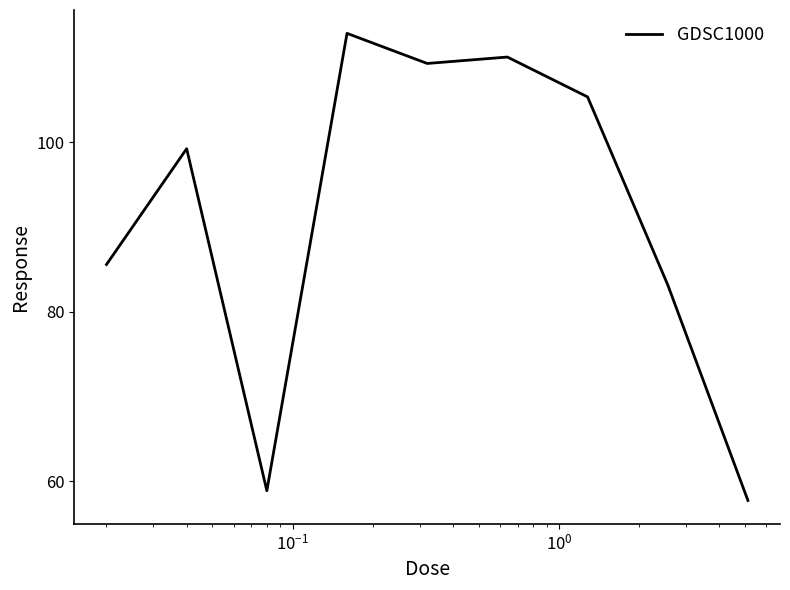

How many lines are shown in the chart?

1